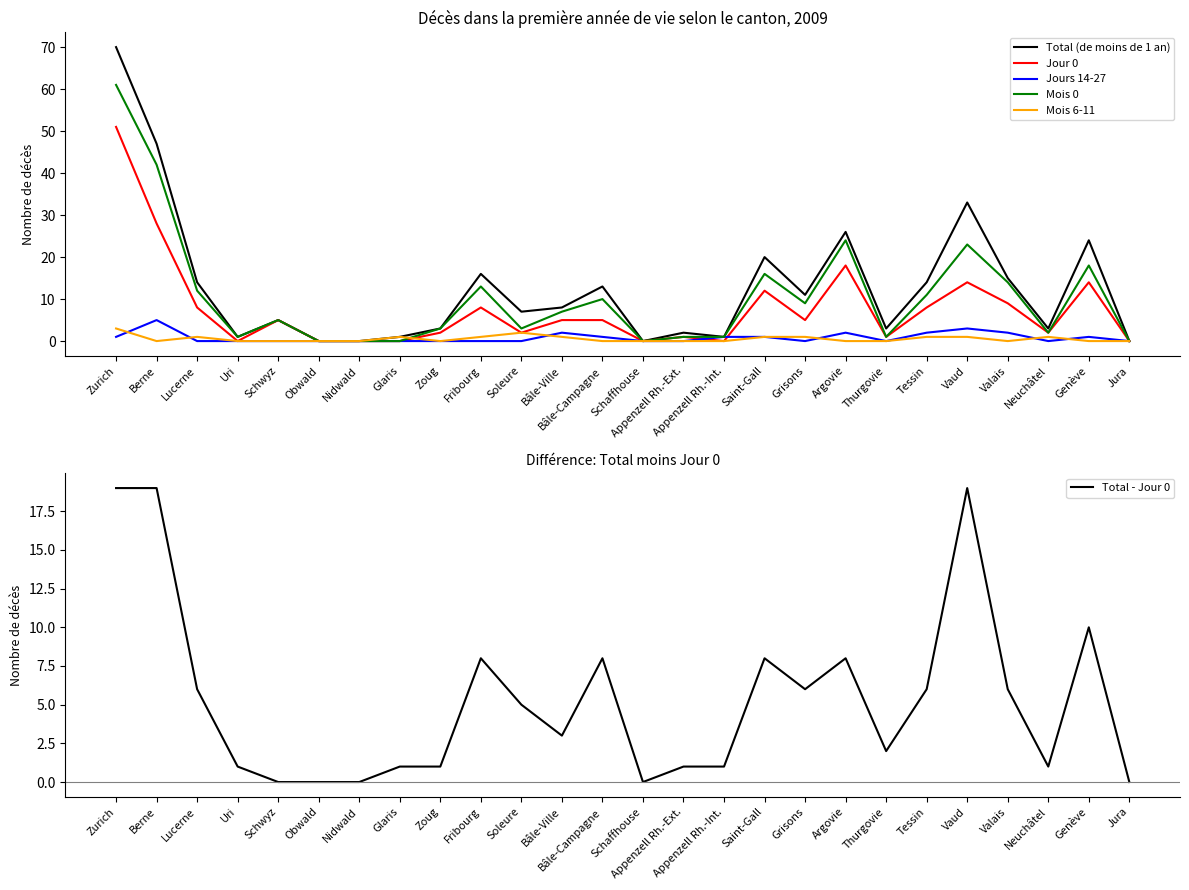

What is the difference between the maximum and second lowest values in the Mois 6-11 series?

3